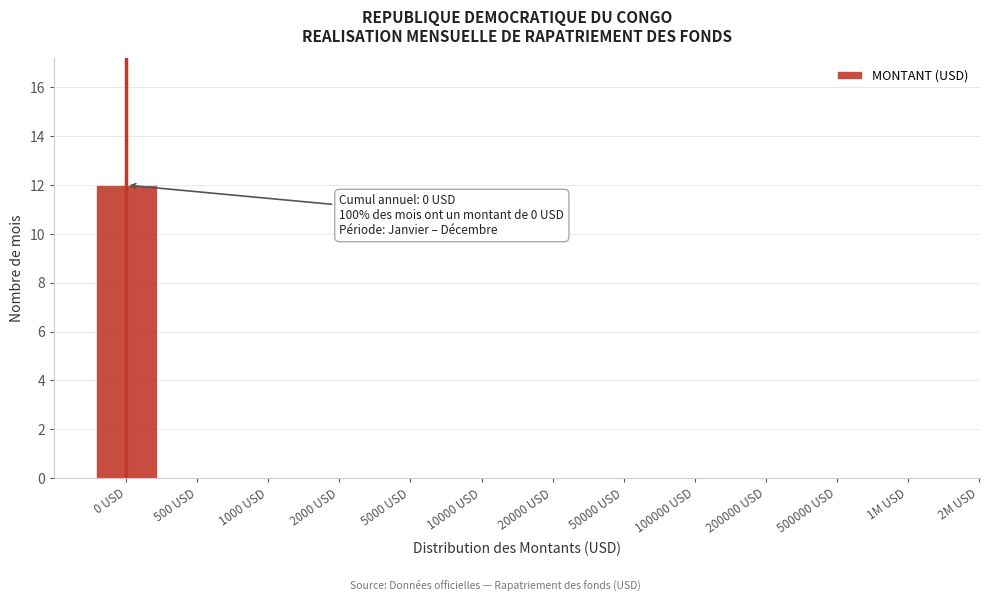

Reading left to right, extract all data points from this chart.

0 USD=12	500 USD=0	1000 USD=0	2000 USD=0	5000 USD=0	10000 USD=0	20000 USD=0	50000 USD=0	100000 USD=0	200000 USD=0	500000 USD=0	1M USD=0